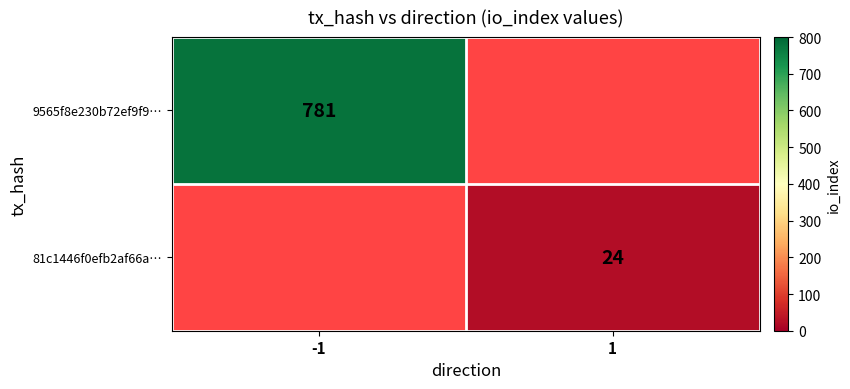

What is the minimum value shown in the chart?

24.0